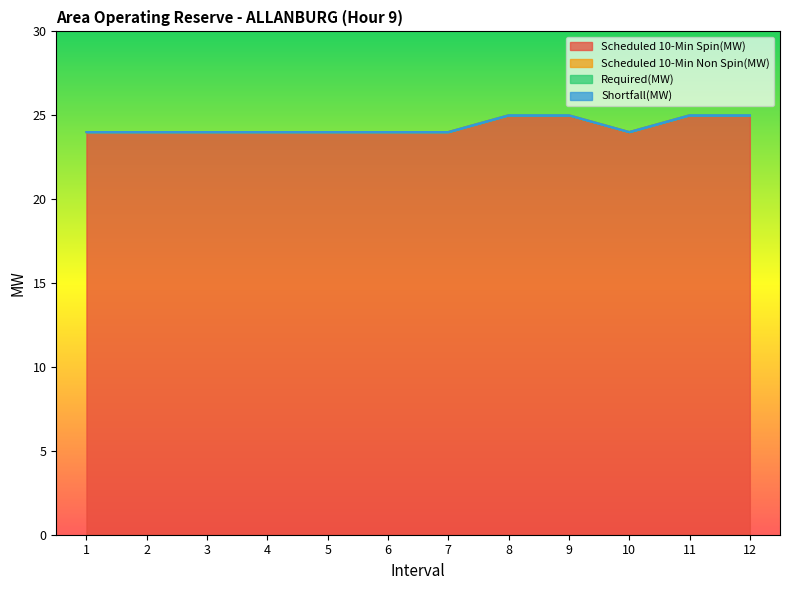

At 9, list the series in order from smallest to largest.

Scheduled 10-Min Non Spin(MW), Required(MW), Shortfall(MW), Scheduled 10-Min Spin(MW)